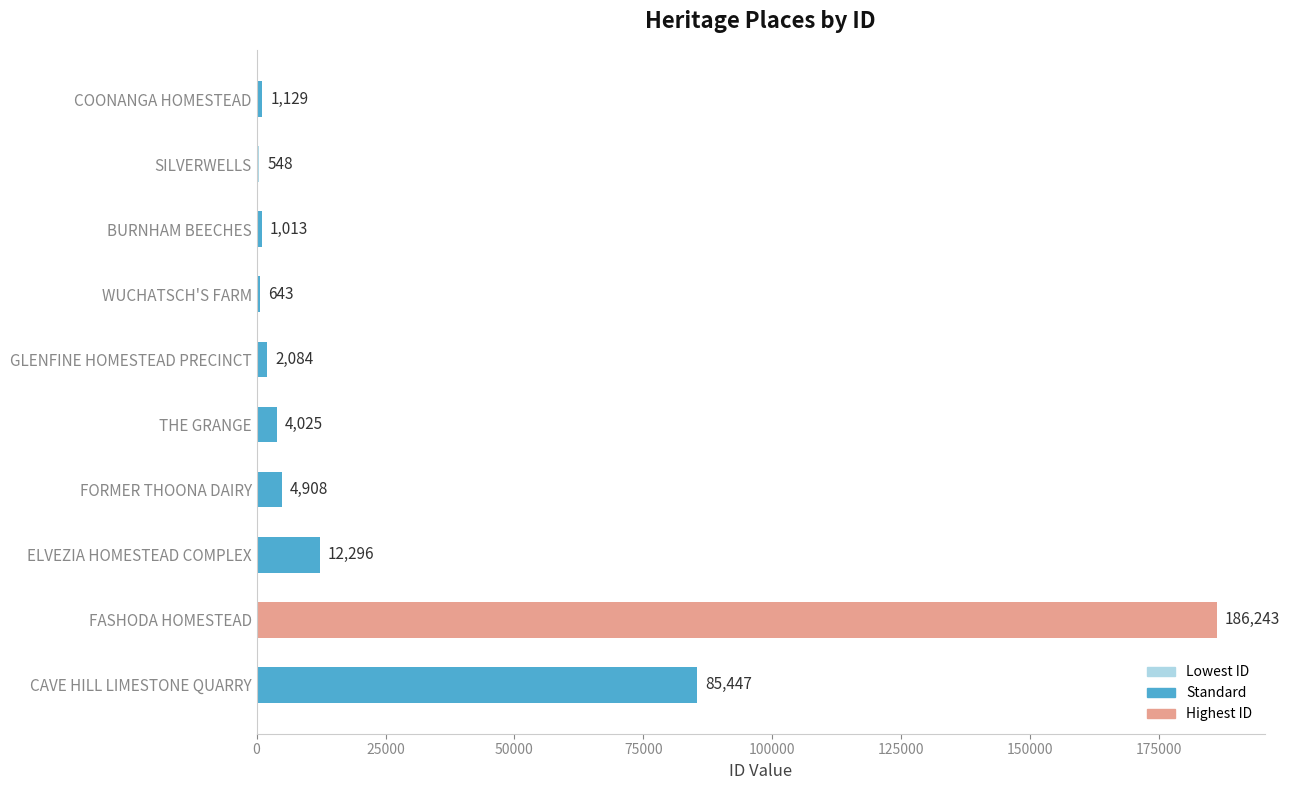

What is the sum of the values at CAVE HILL LIMESTONE QUARRY and SILVERWELLS?

85995